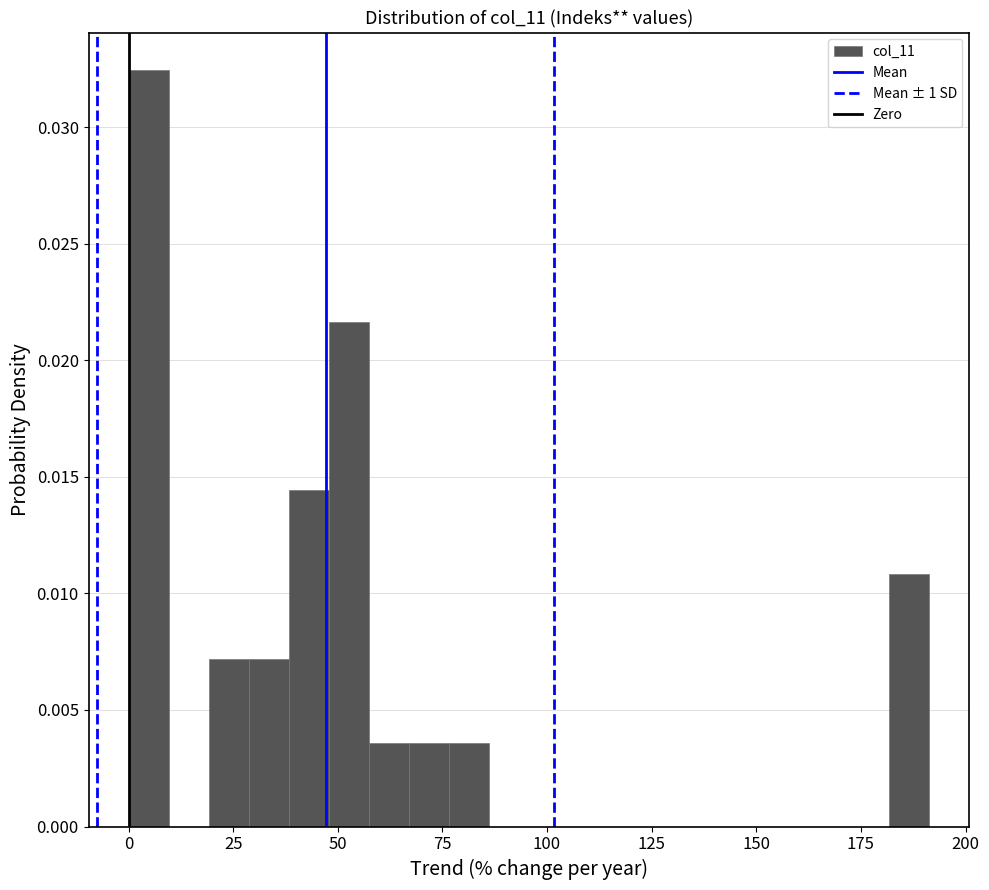

Read against the x-axis, roughly where is the centre of the tallest bar?

5